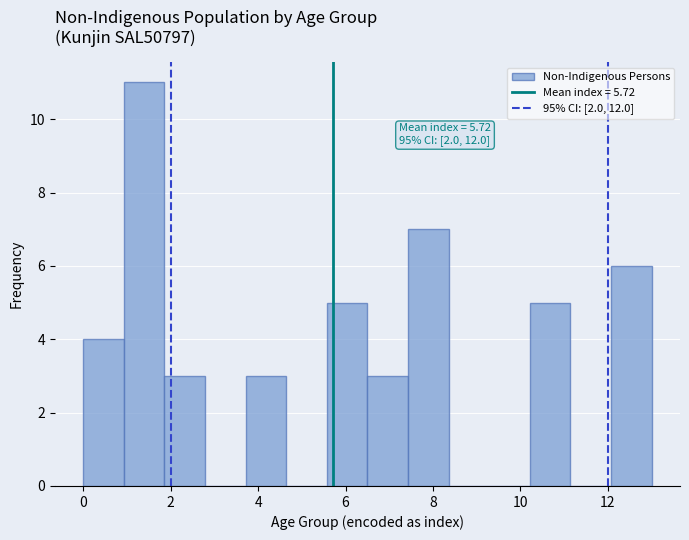

Over which range of the x-axis is the bar tallest?

1.0 to 1.8